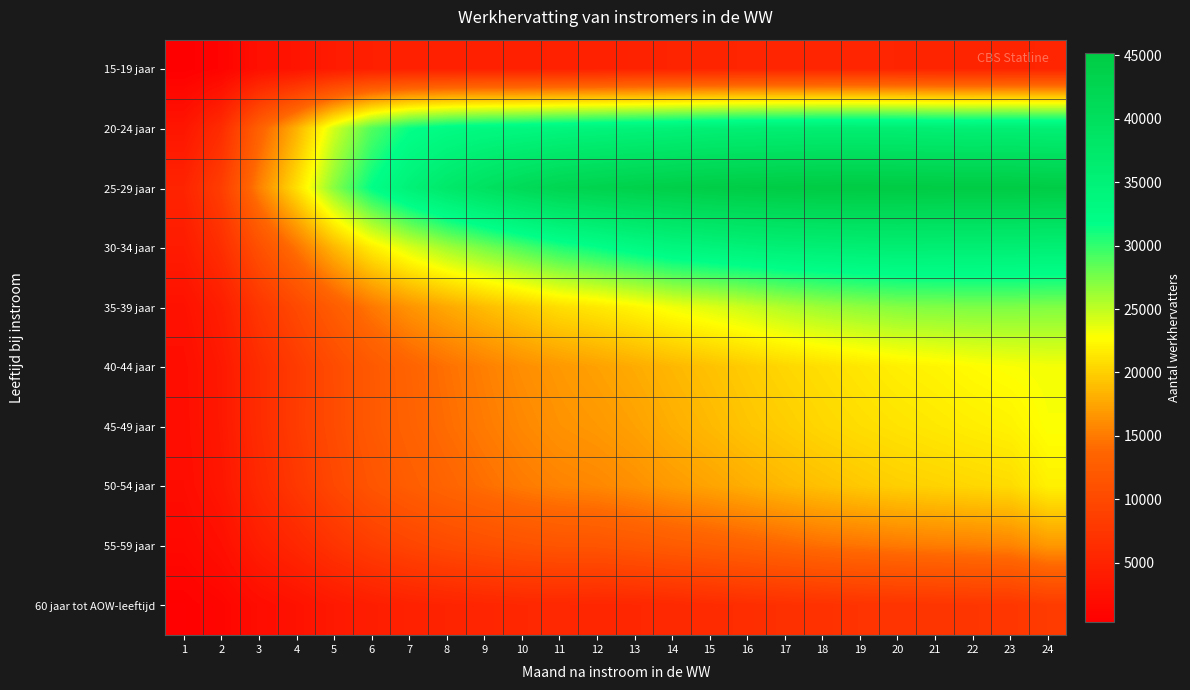

How many distinct data groups are displayed?

10